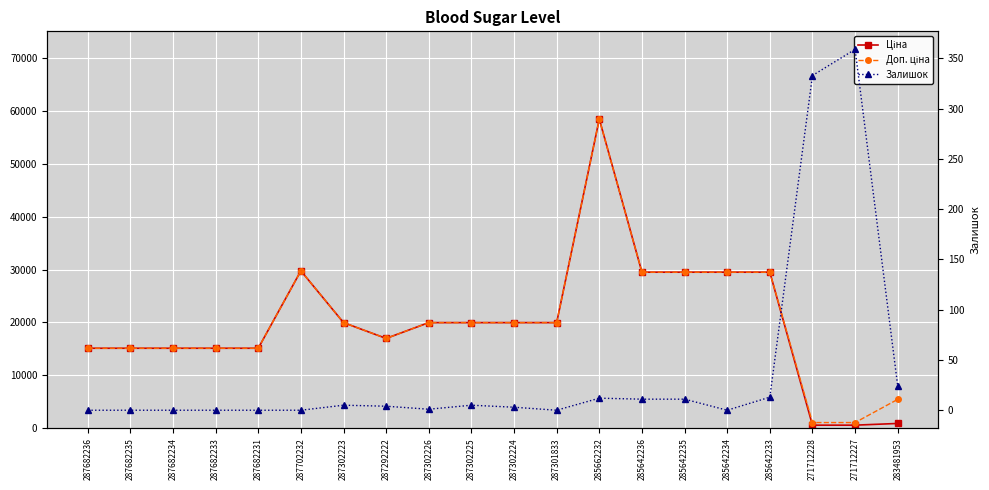

List the labels in order of Доп. ціна value, smallest first.

271712228, 271712227, 283481953, 287682236, 287682235, 287682234, 287682233, 287682231, 287292222, 287302223, 287302226, 287302225, 287302224, 287301833, 285642236, 285642235, 285642234, 285642233, 287702232, 285662232